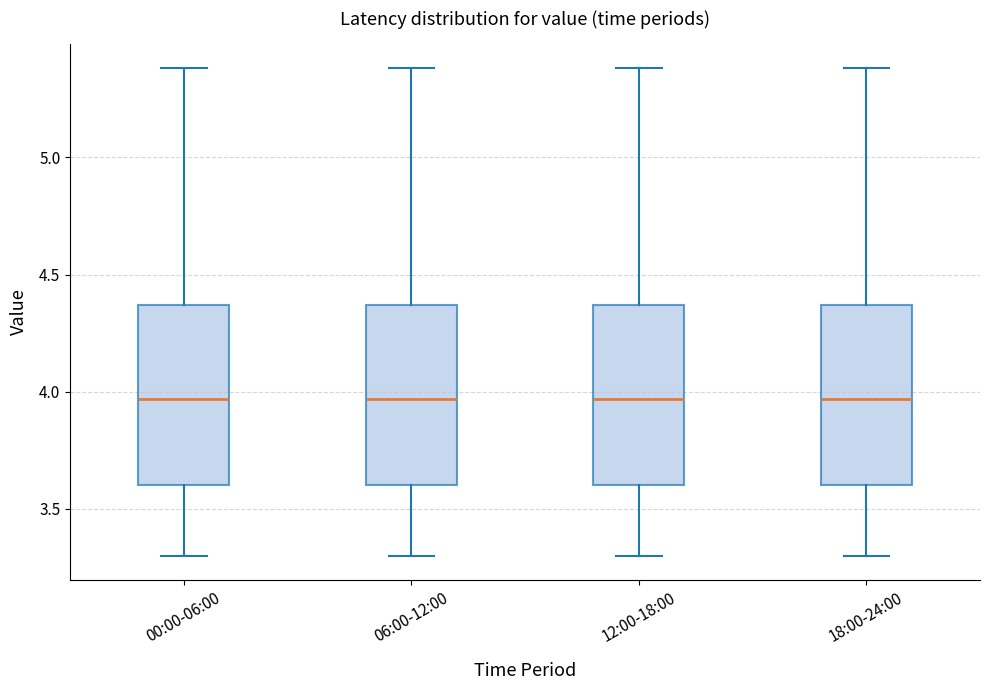

Where is the upper edge of the box for 06:00-12:00 on the y-axis? The values are not printed on the chart, so give them approximately, as read against the axis.

4.35